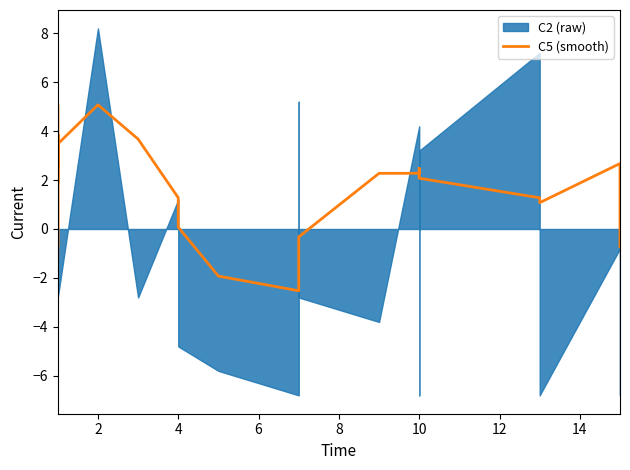

The chart shows a value of 1.8 at 4. True or false?

False